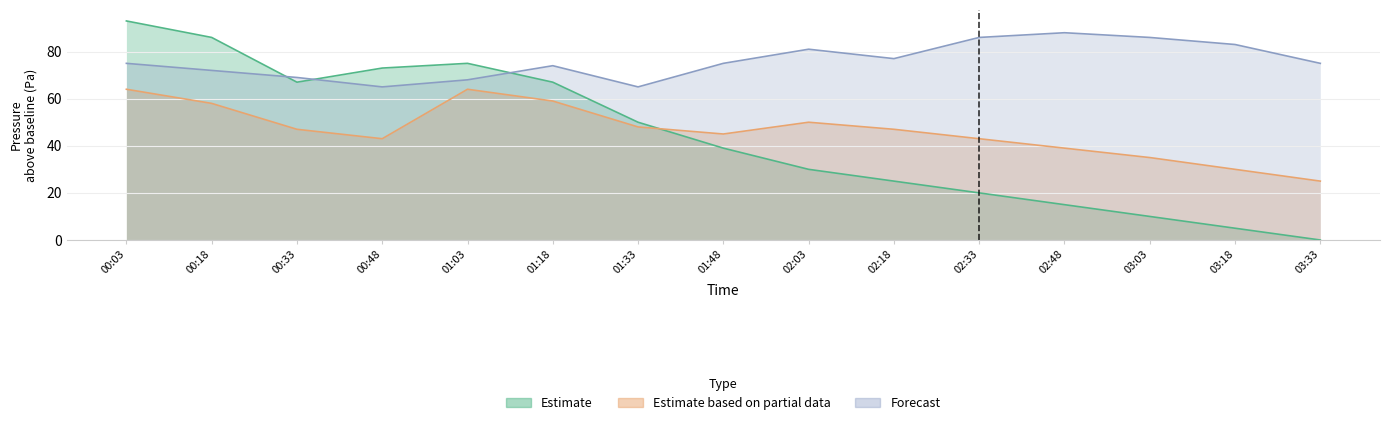

At which label does Estimate first exceed 39?

00:03